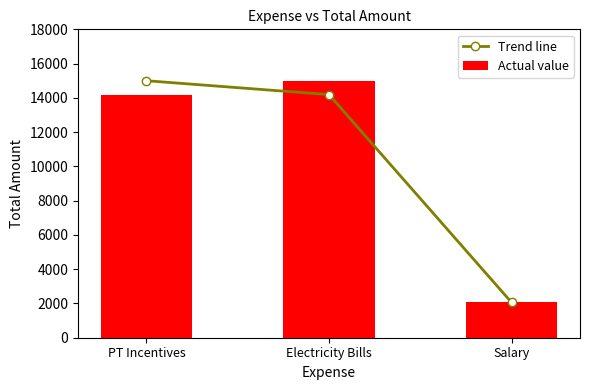

Which has a higher value, Electricity Bills or PT Incentives?

PT Incentives